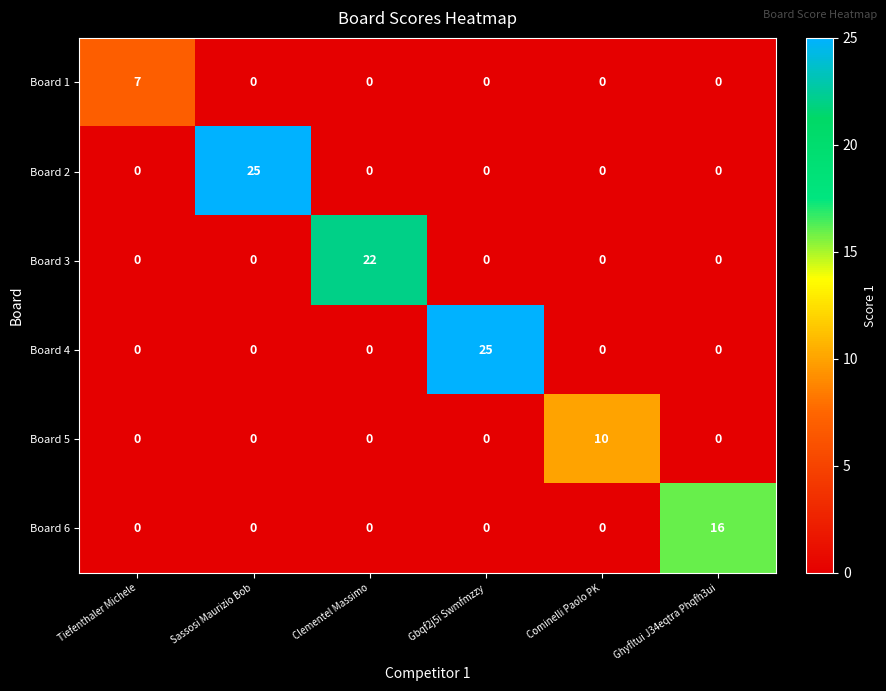

The value of Board 6 at Tiefenthaler Michele is 0. True or false?

True